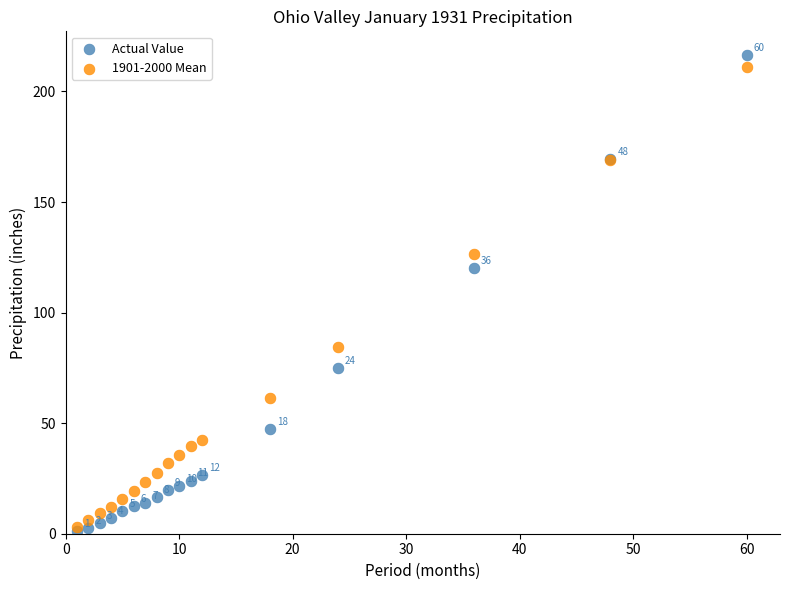

Which series reaches the maximum Y coordinate?

Actual Value